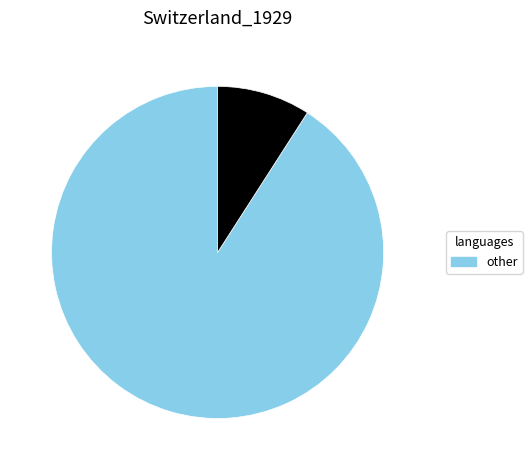

Is there any slice that represents more than half of the pie?

Yes